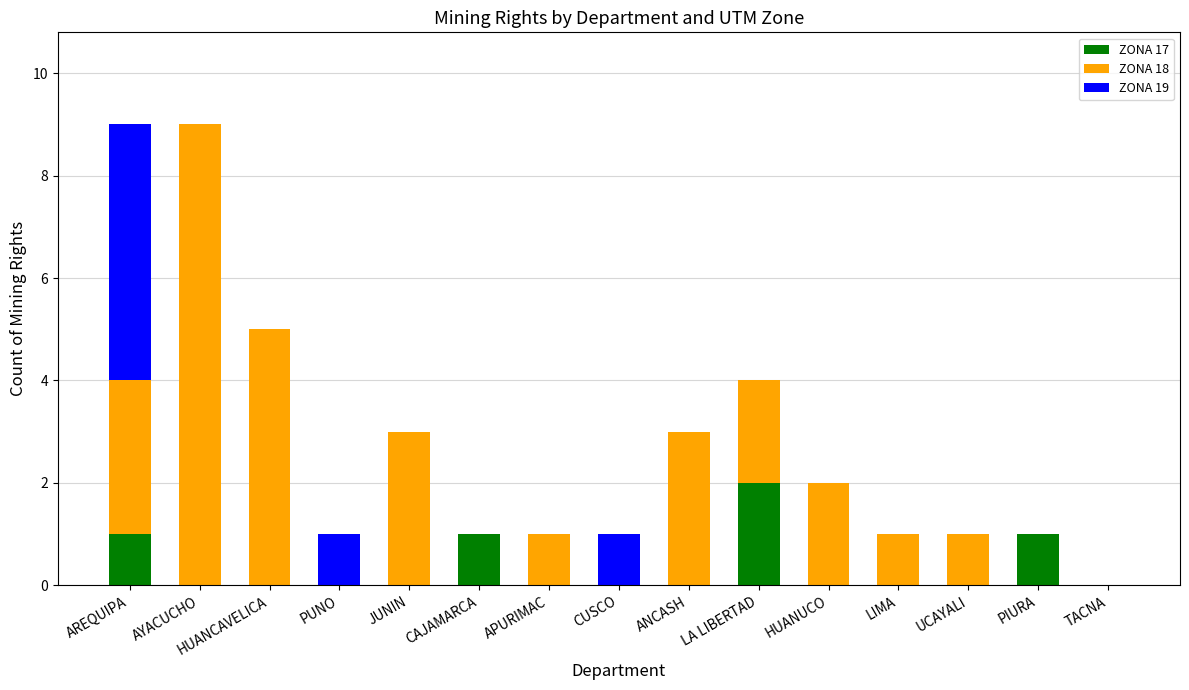

What is the total value across all series at AYACUCHO?

9